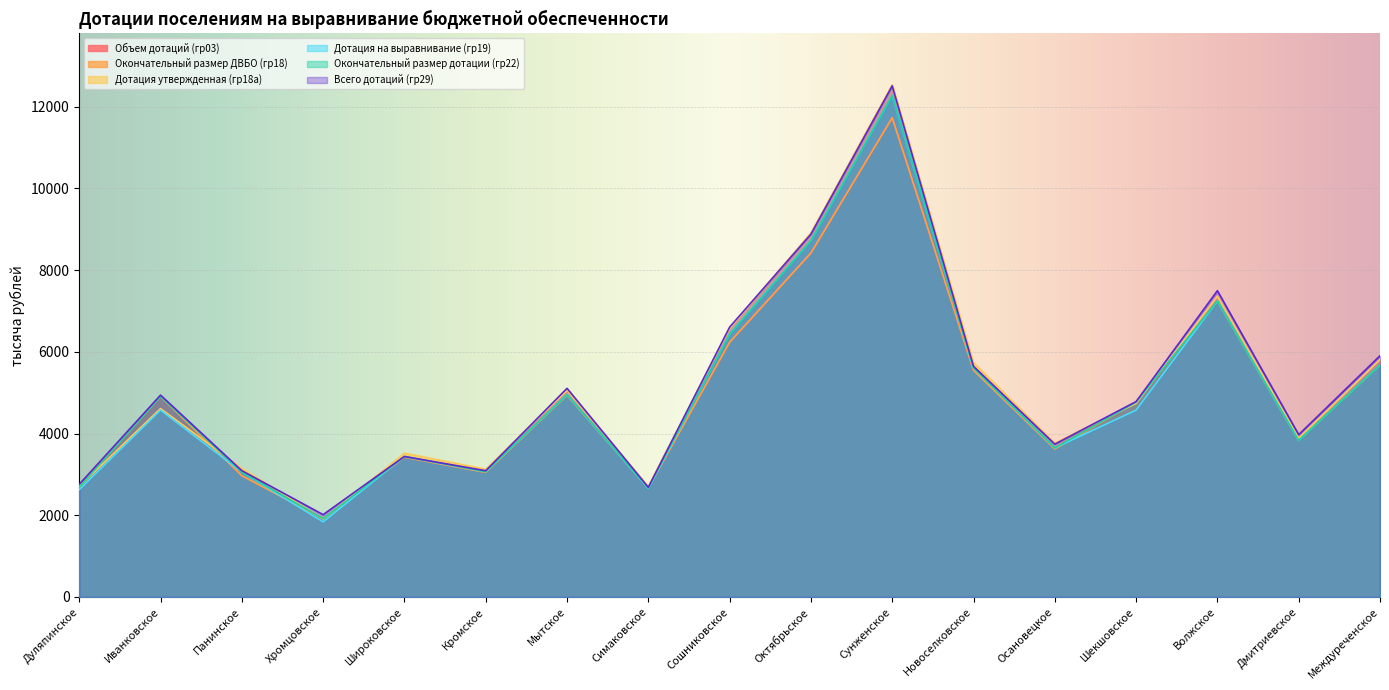

What is the sum of the Объем дотаций (гр03) values at Дуляпинское and Сошниковское?

8920.5